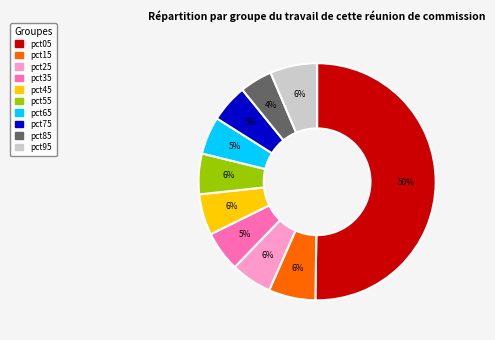

The pct75 slice represents 5% of the pie. True or false?

True